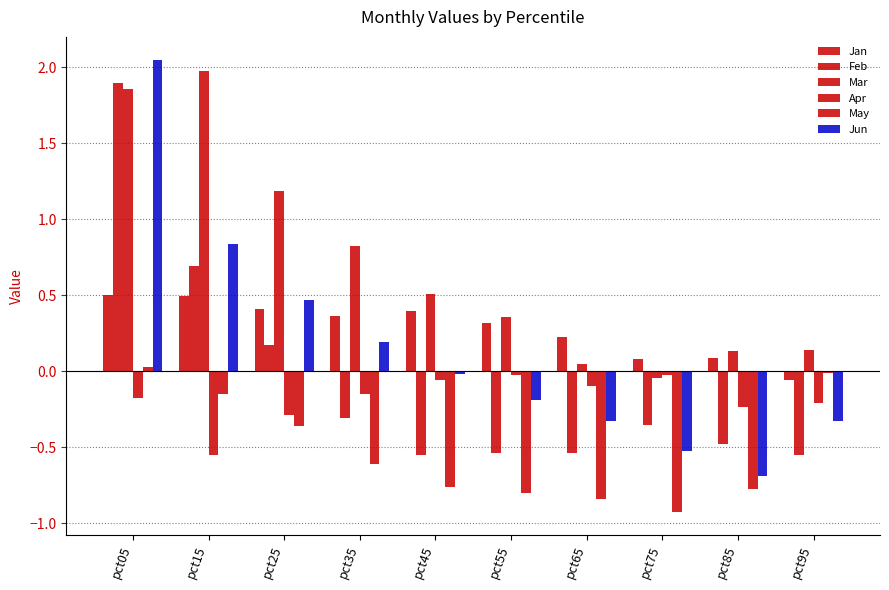

What is the value of the Jun bar at the 1st from the left?

2.1